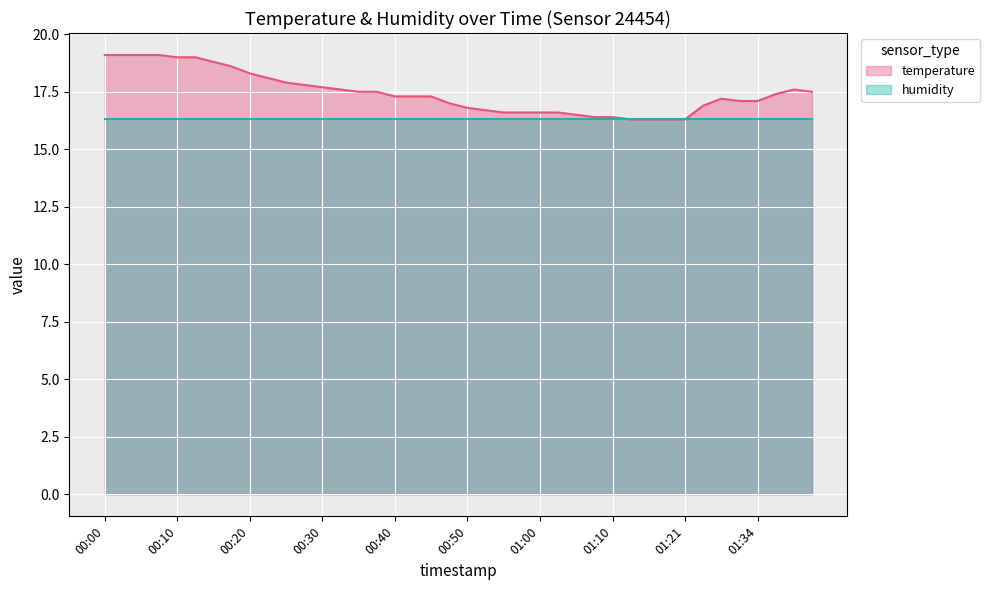

What is the ratio of the value at 00:13 to the value at 00:10?

1.0